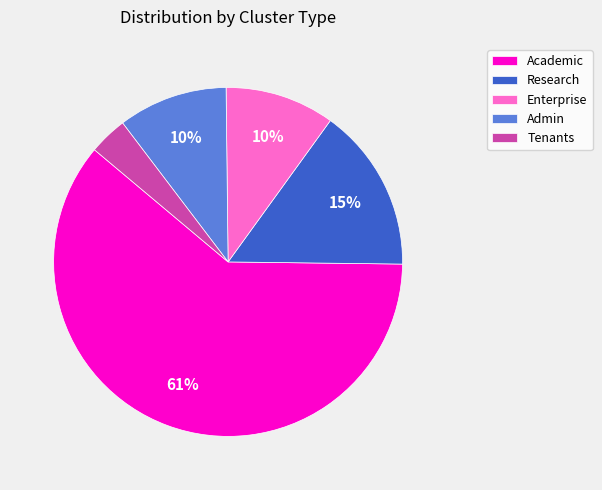

To the nearest percent, what is the difference between the largest and smallest slice percentages?

57%